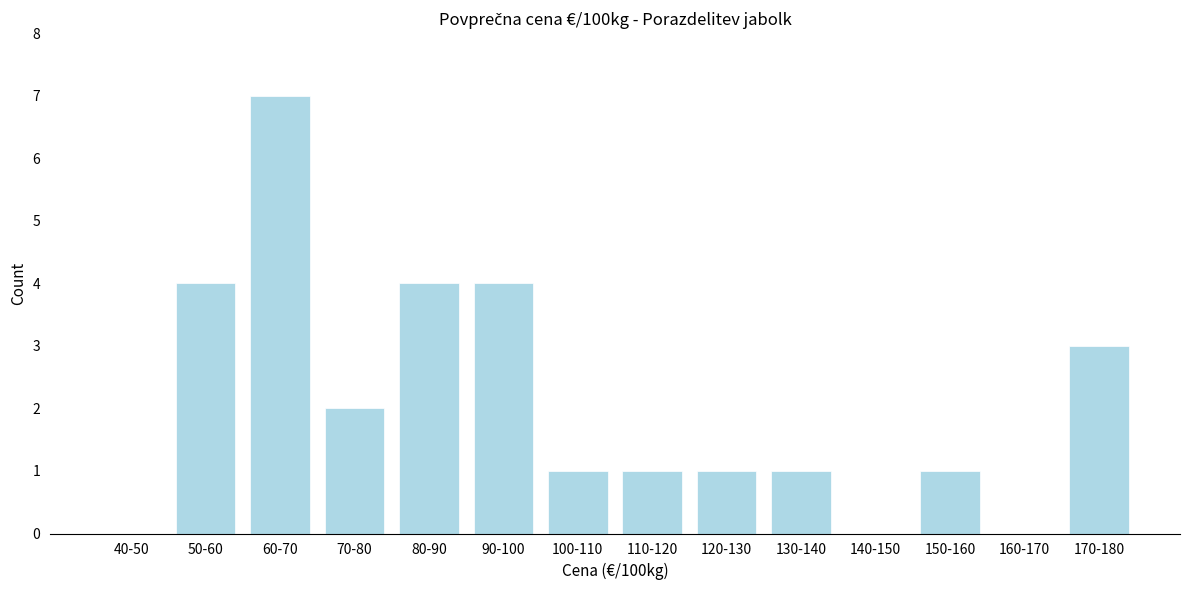

Reading left to right, extract all data points from this chart.

40-50=0	50-60=4	60-70=7	70-80=2	80-90=4	90-100=4	100-110=1	110-120=1	120-130=1	130-140=1	140-150=0	150-160=1	160-170=0	170-180=3